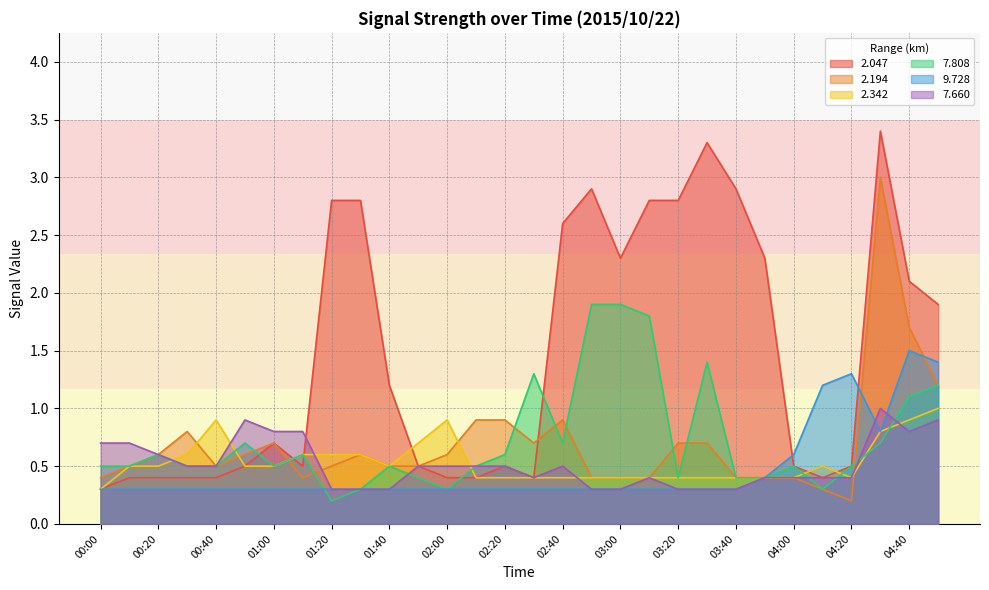

What is the difference between the 7.660 values at 00:20 and 02:40?

0.1